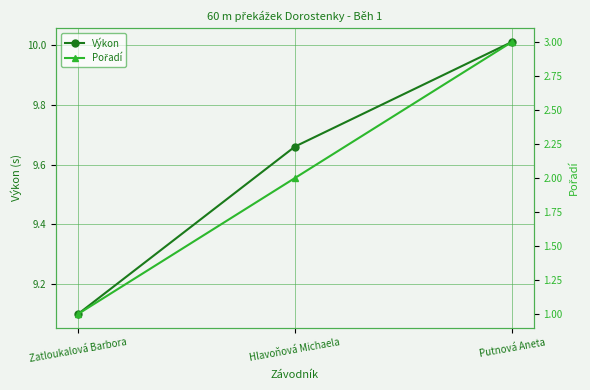

How many data points in Pořadí are less than 2?

1